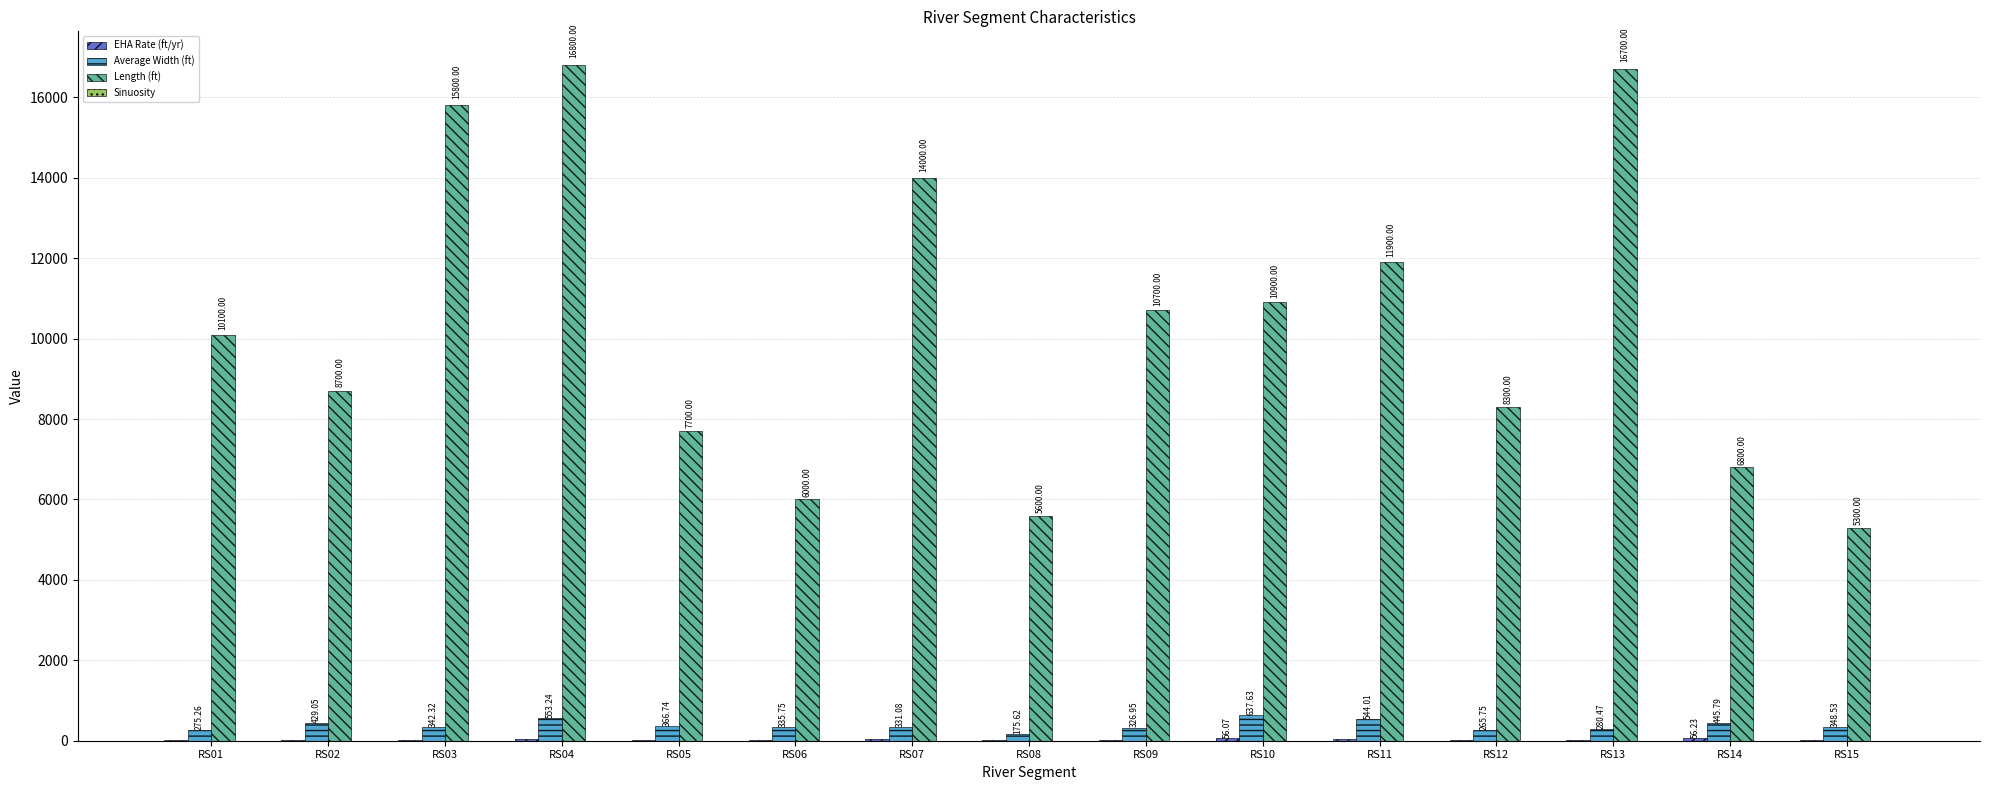

What is the total value across all series at RS04?

17388.2